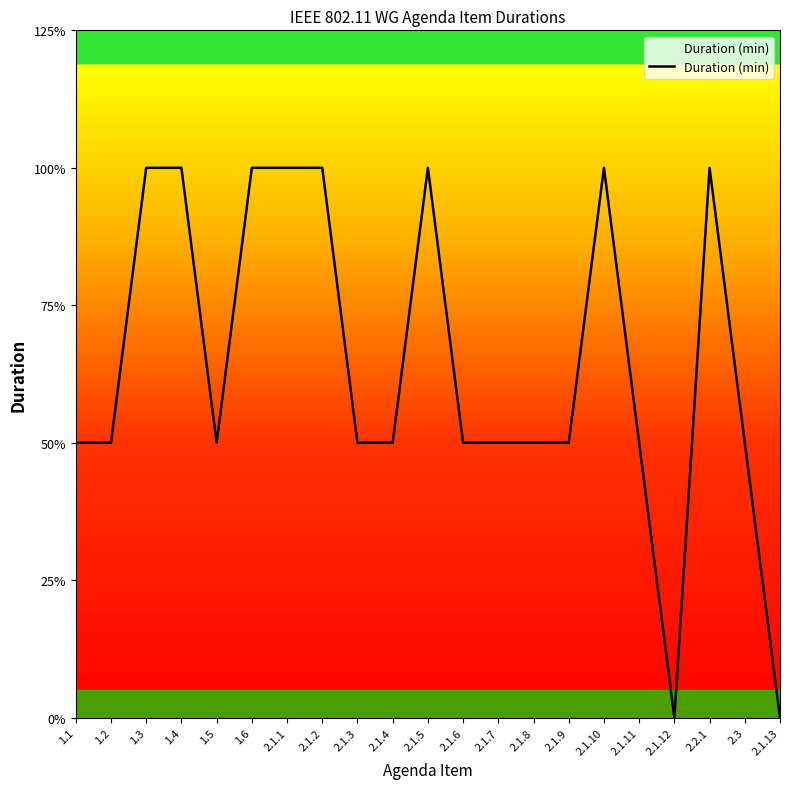

Does the chart have visible grid lines?

No